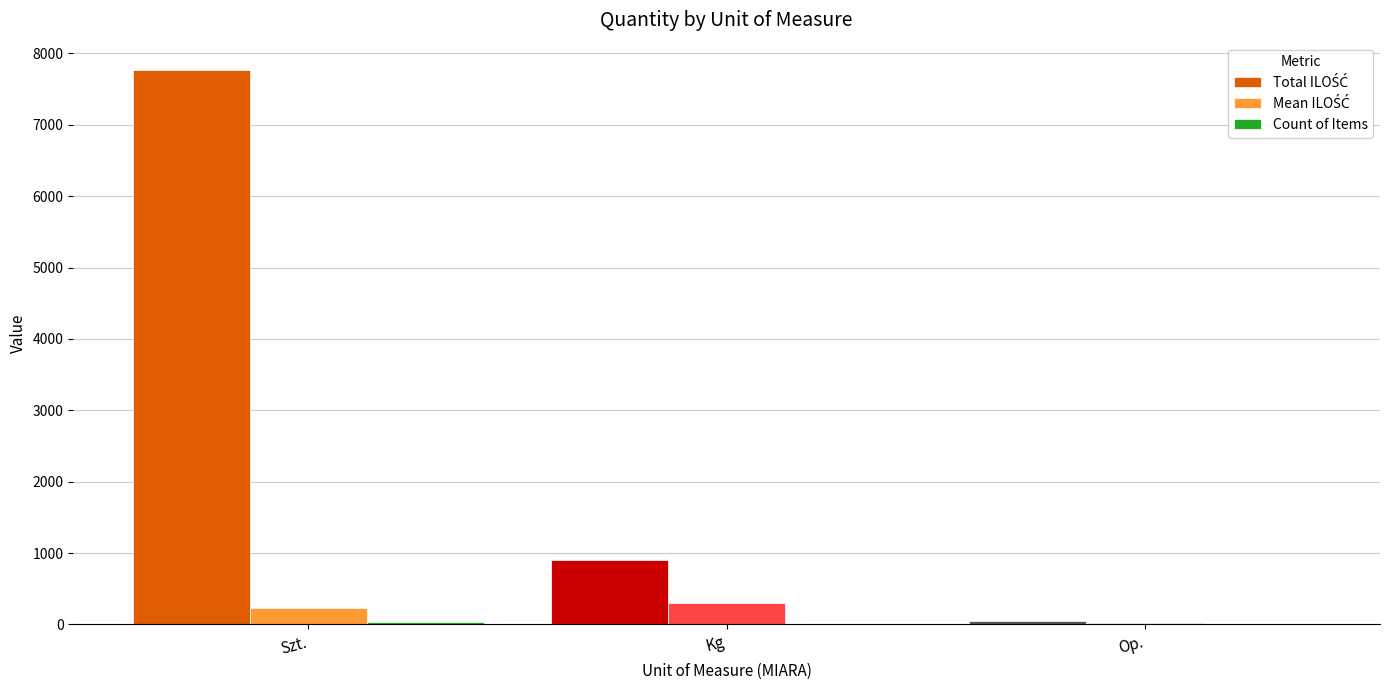

What is the greatest value displayed?

7762